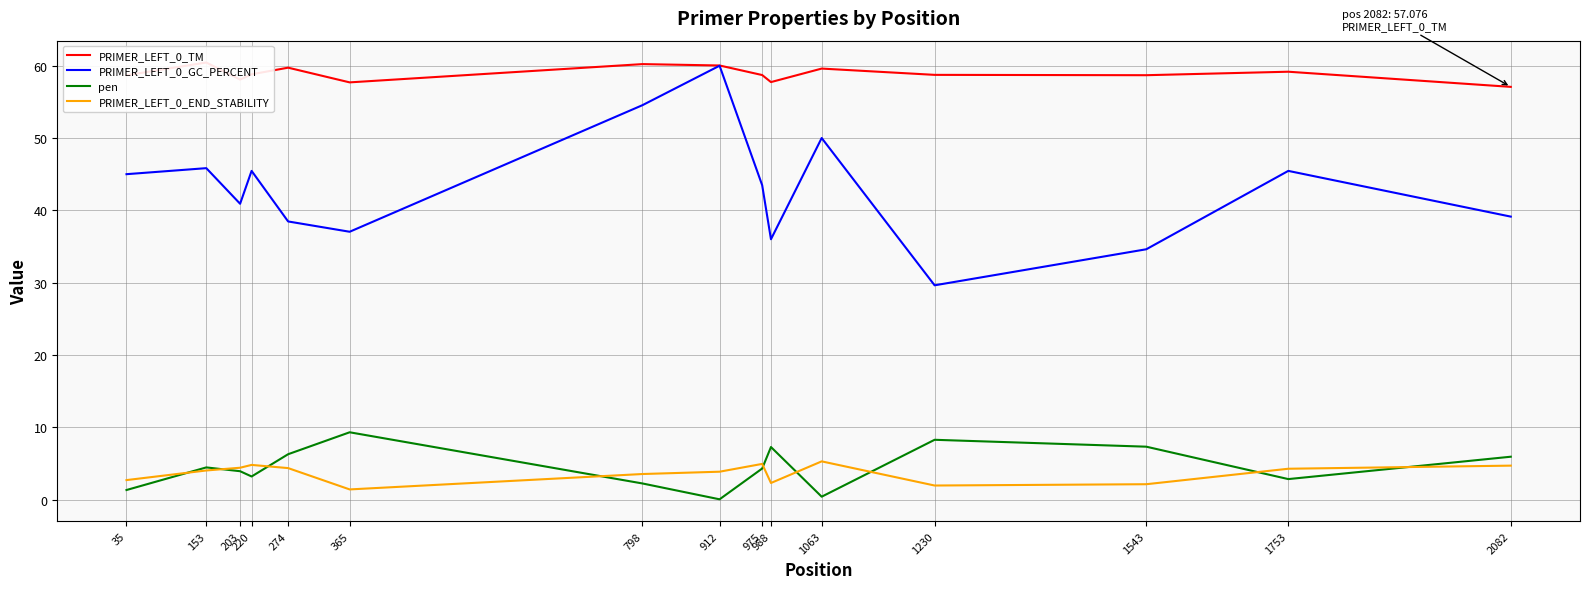

How many data points in pen are less than 4?

7